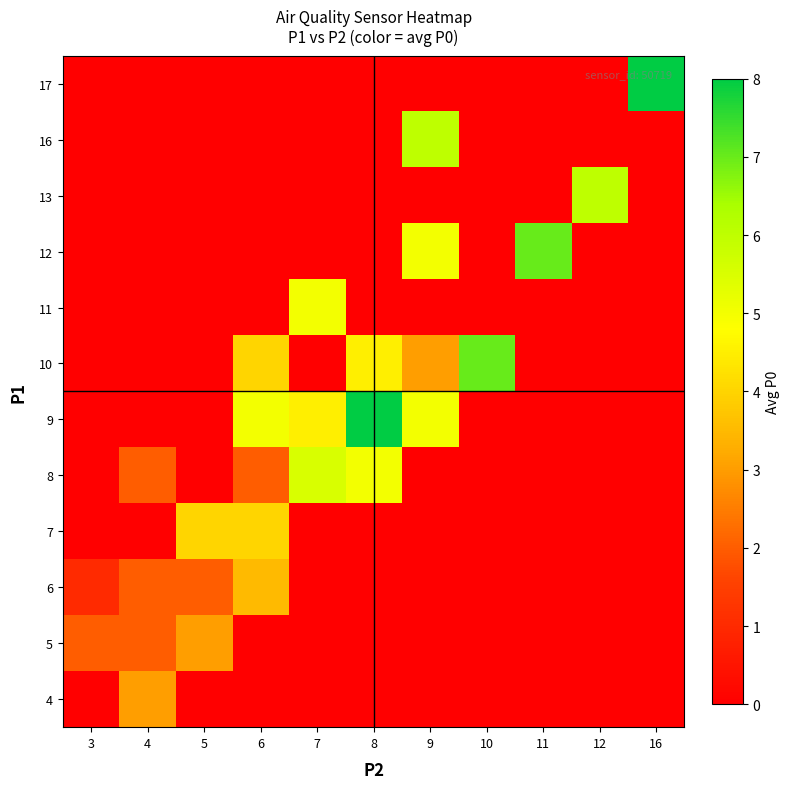

What is the maximum value shown in the chart?

8.0